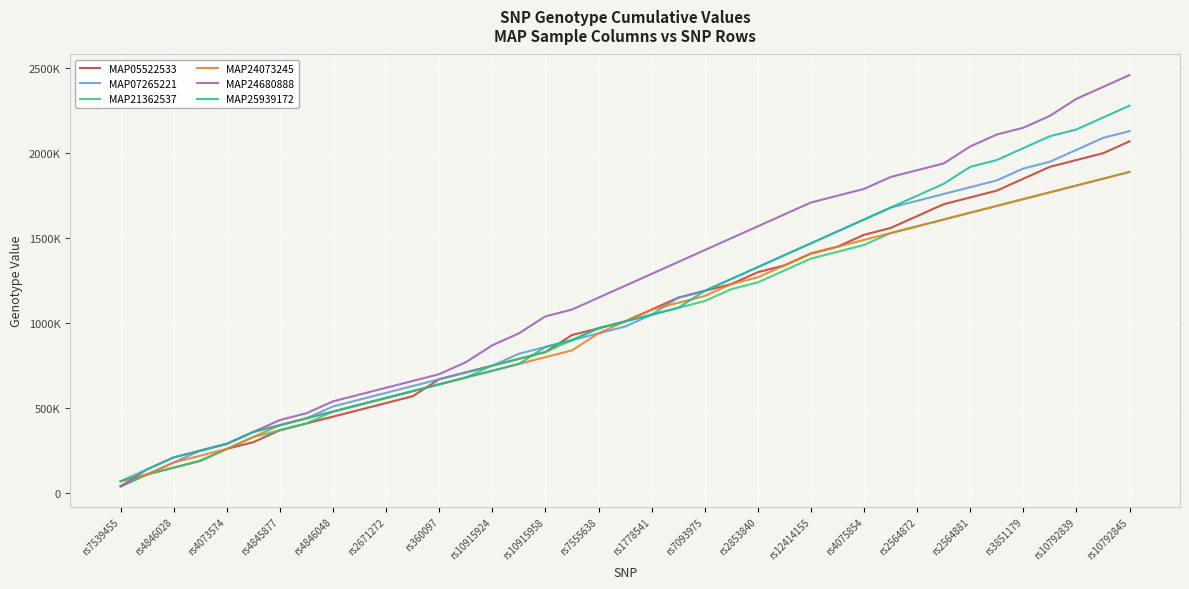

Does the chart display data point markers on the line(s)?

No